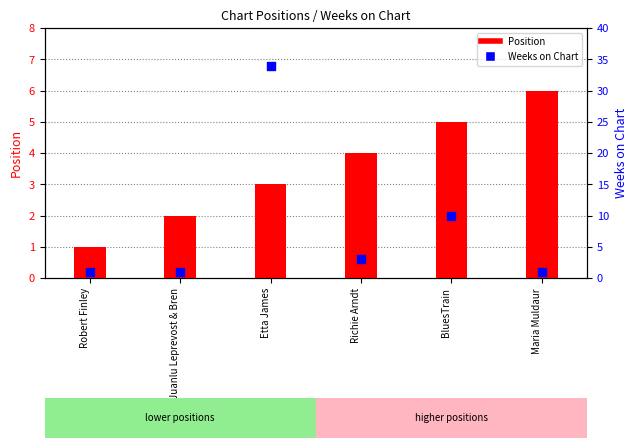

Which series has the largest total across all categories?

Weeks on Chart